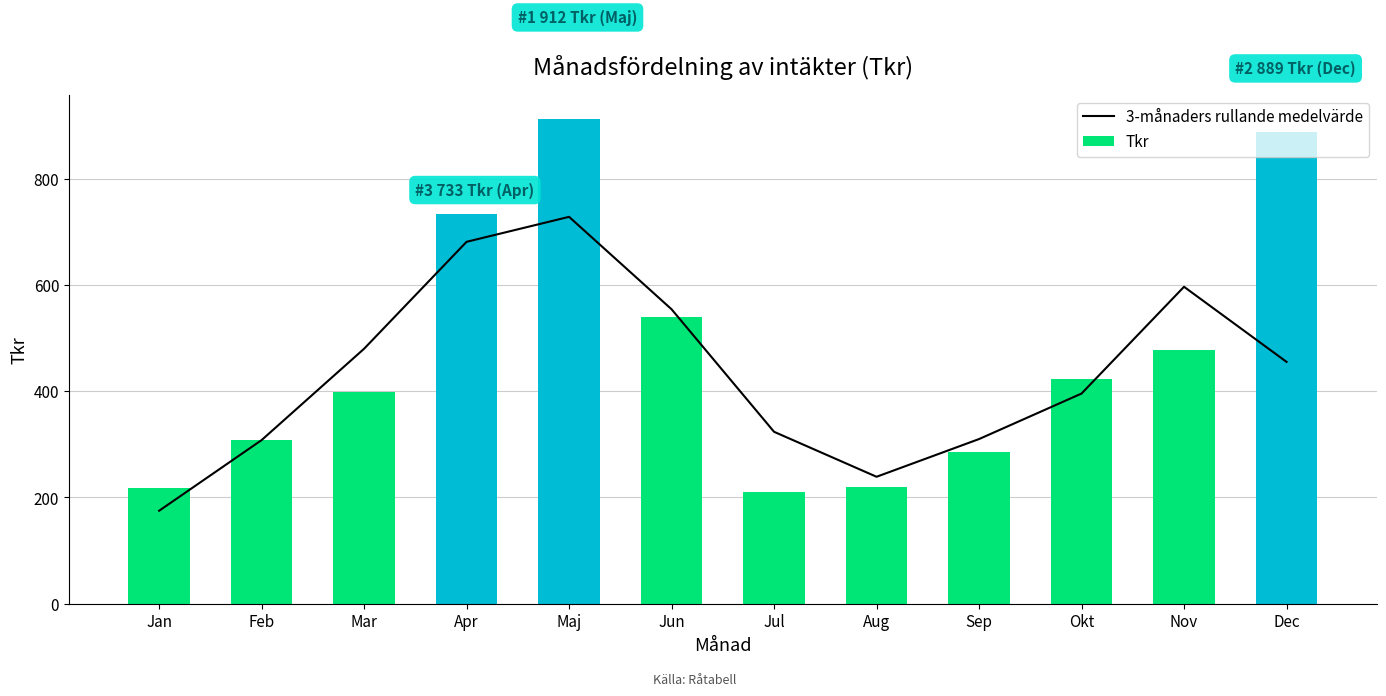

How many groups of bars are there?

12